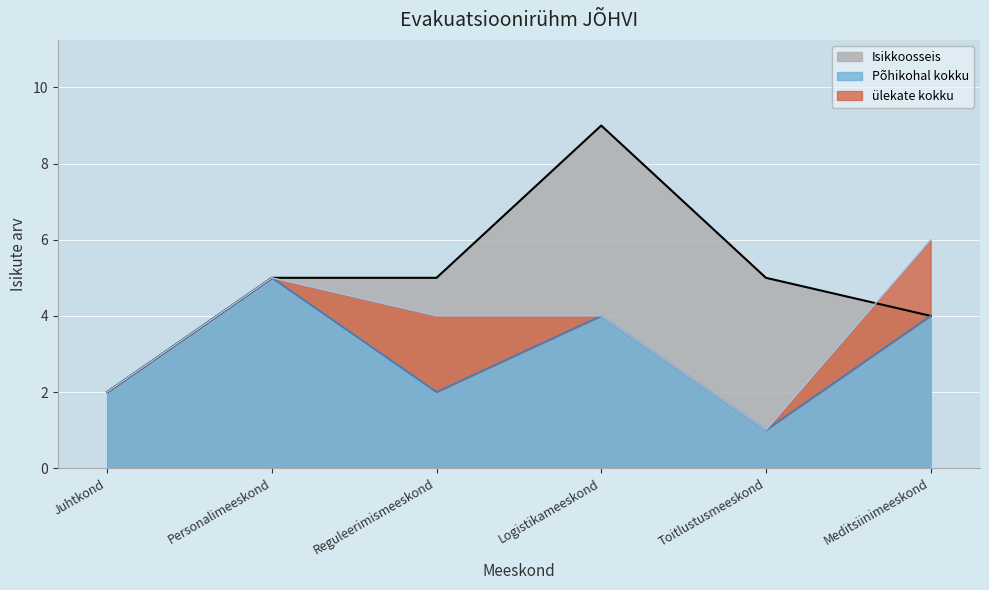

What is the difference between the maximum and second lowest values in the Isikkoosseis series?

5